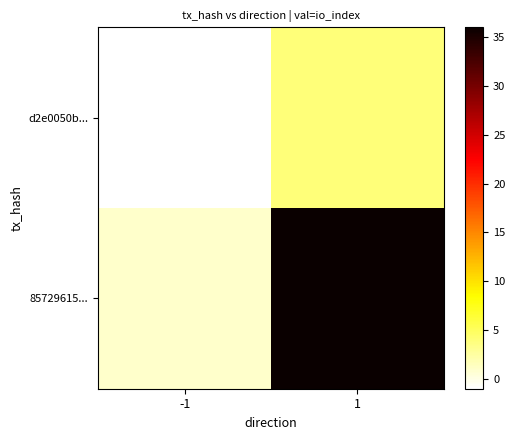

What is the difference between the highest and lowest values at -1?

2